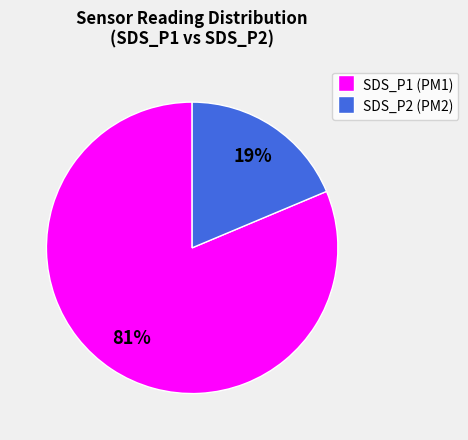

How many slices are in this pie chart?

2